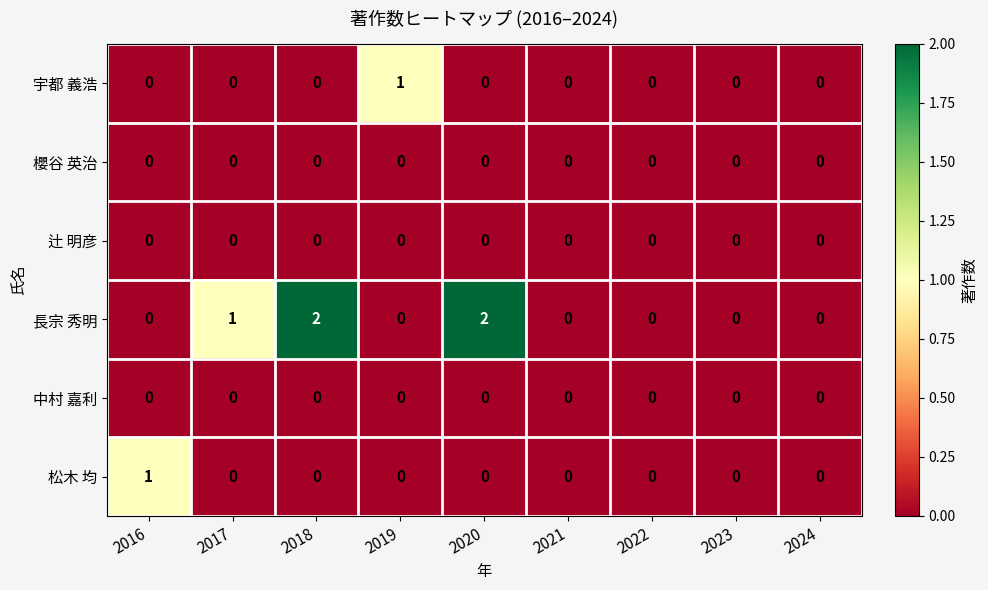

True or false: 松木 均 has a value of 1 at 2020.

False